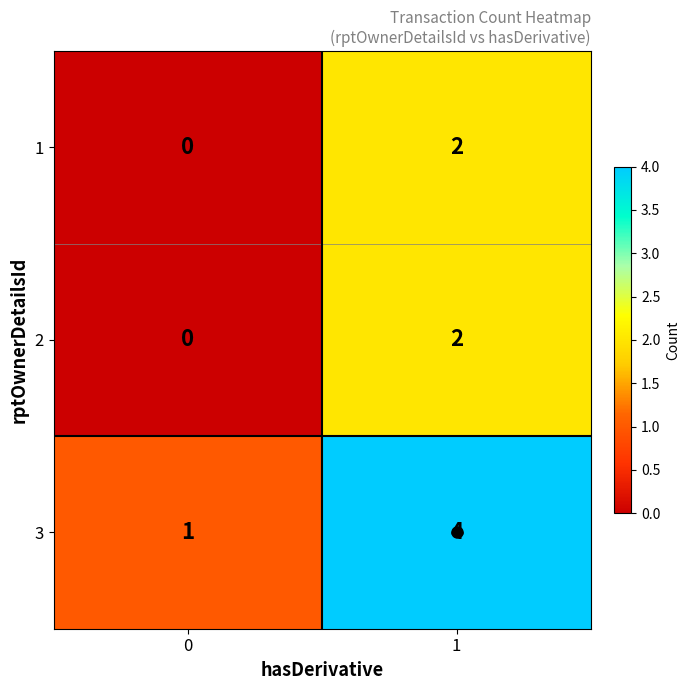

Which series has the widest spread of values?

3